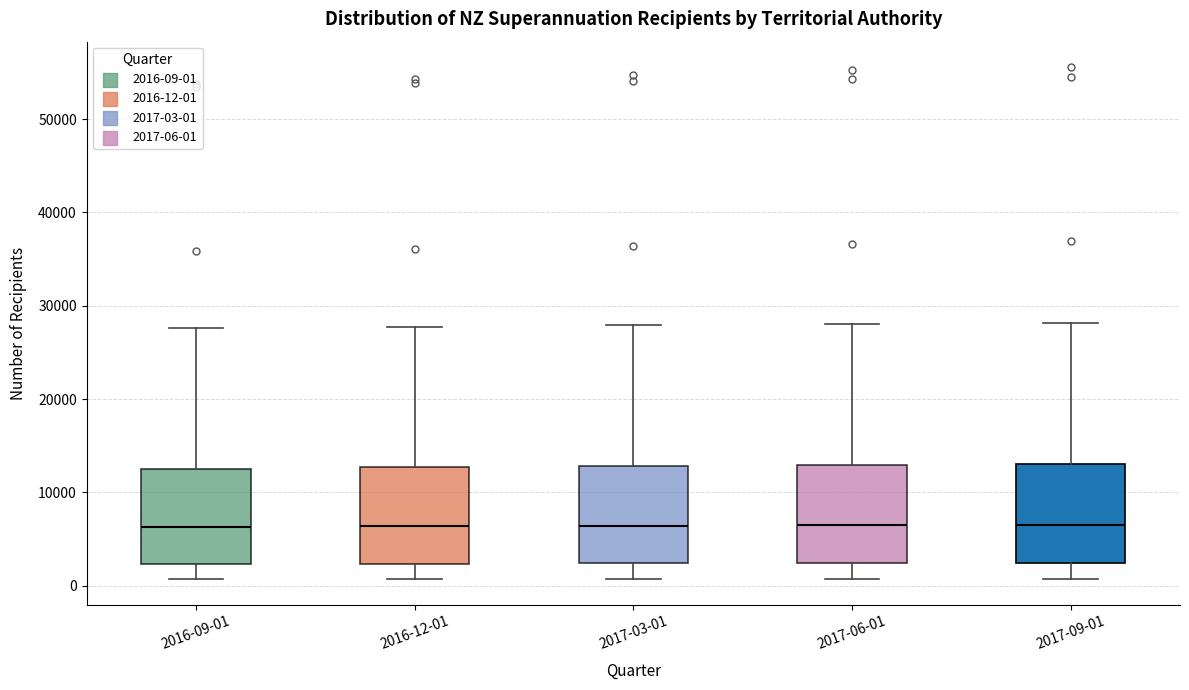

Where does the upper whisker of the box for 2017-06-01 end on the y-axis? The values are not printed on the chart, so give them approximately, as read against the axis.

28000